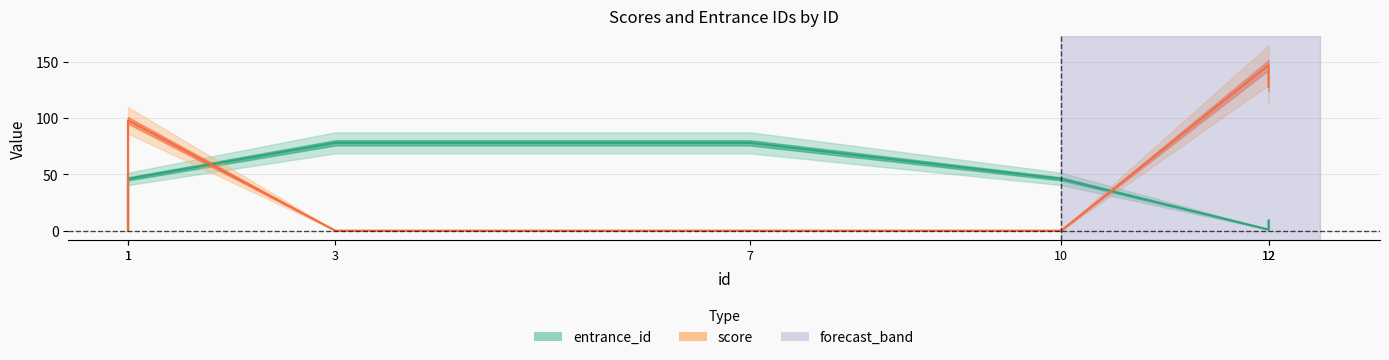

Reading right to left, extract all data points from this chart.

entrance_id: 12=9	12=1	10=46	7=78	3=78	1=46	1=1
score: 12=128	12=147	10=0	7=0	3=0	1=98	1=0